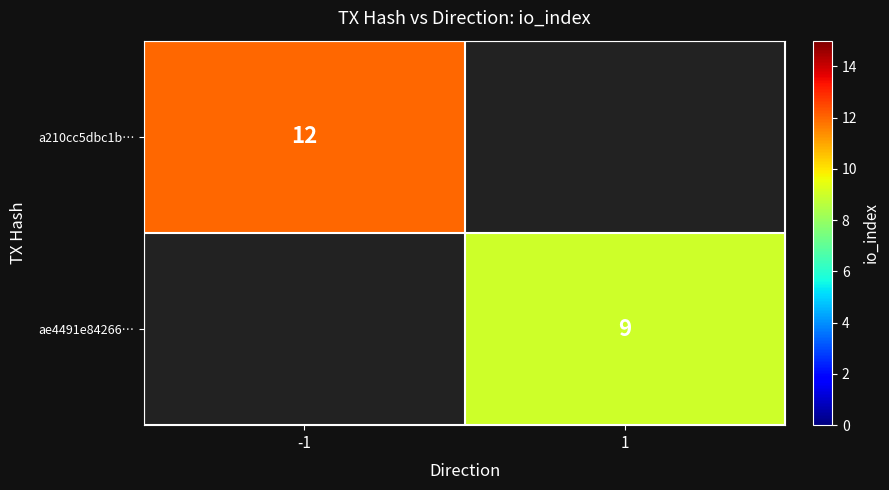

Is it true that ae4491e84266… equals 9 at 1?

True